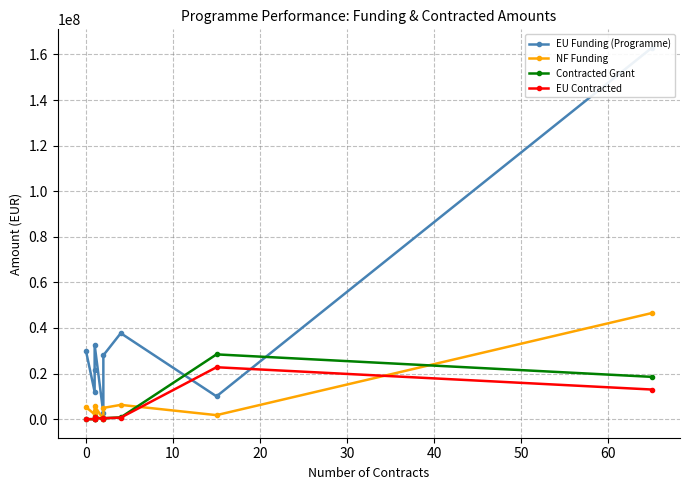

Which series has the largest range (max minus min)?

EU Funding (Programme)